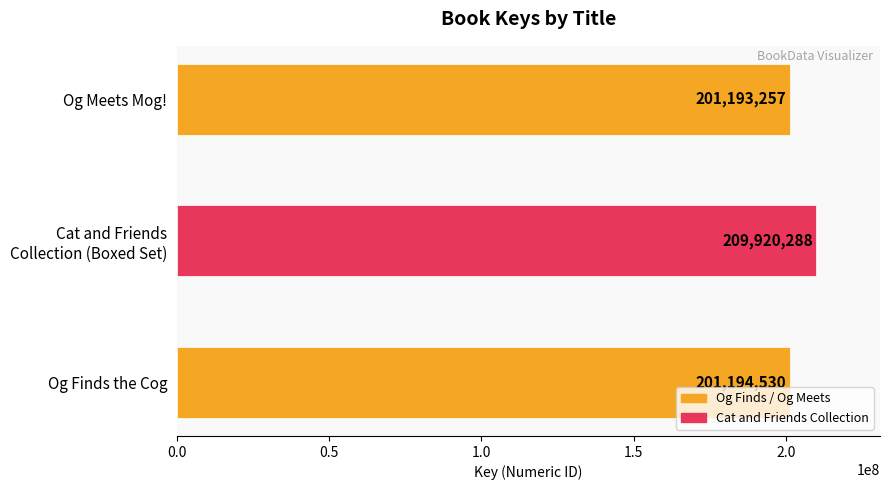

List the labels in order of value, largest first.

Cat and Friends
Collection (Boxed Set), Og Finds the Cog, Og Meets Mog!